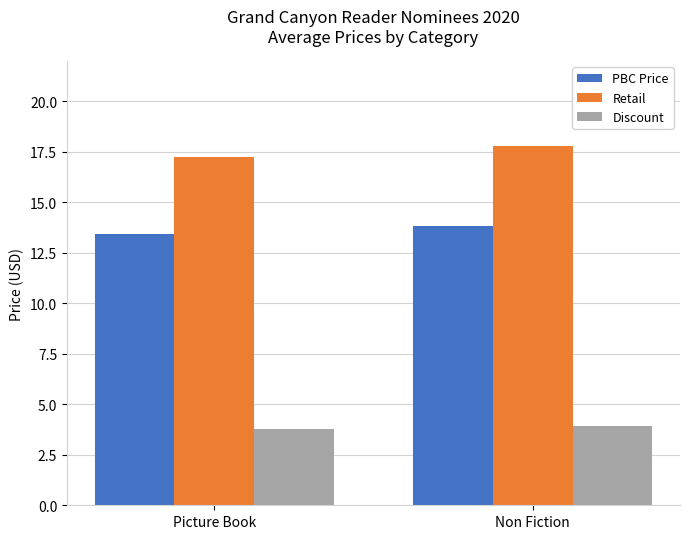

Which series has the largest range (max minus min)?

Retail